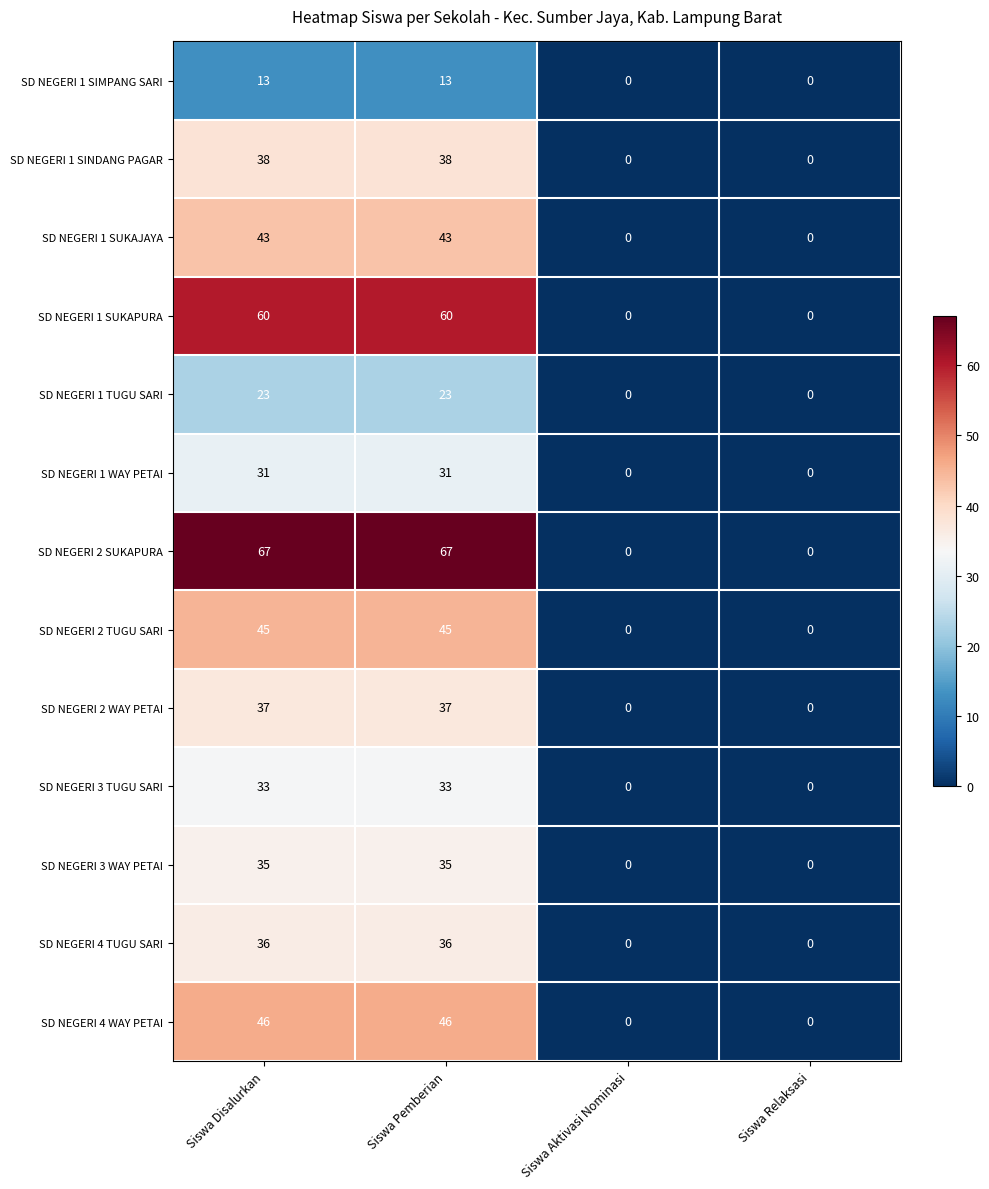

What is the sum of all SD NEGERI 3 TUGU SARI values?

66